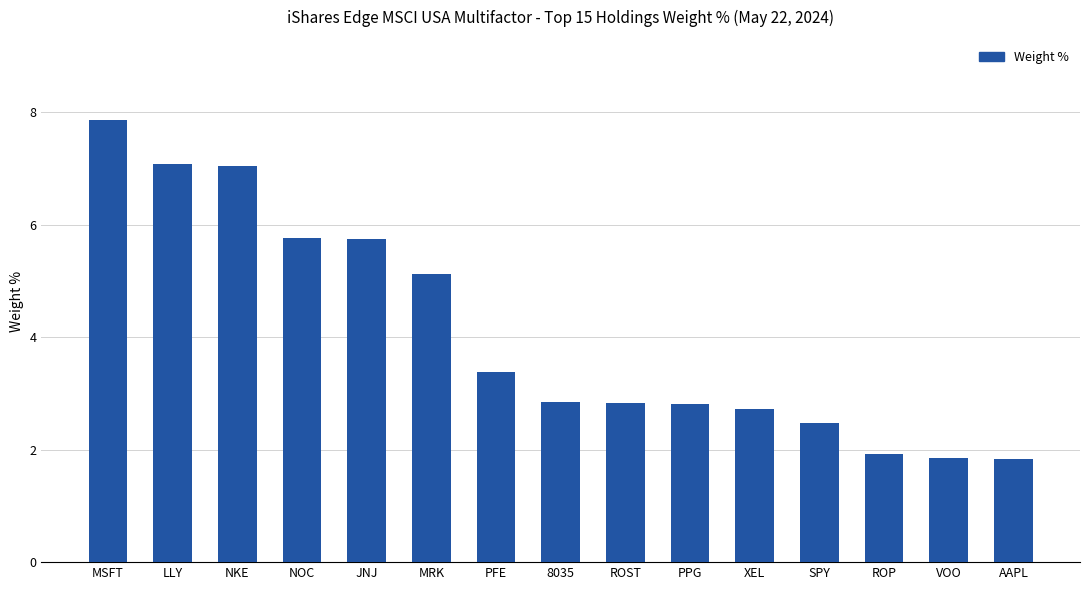

Where is the data nearest to the value 4?

PFE